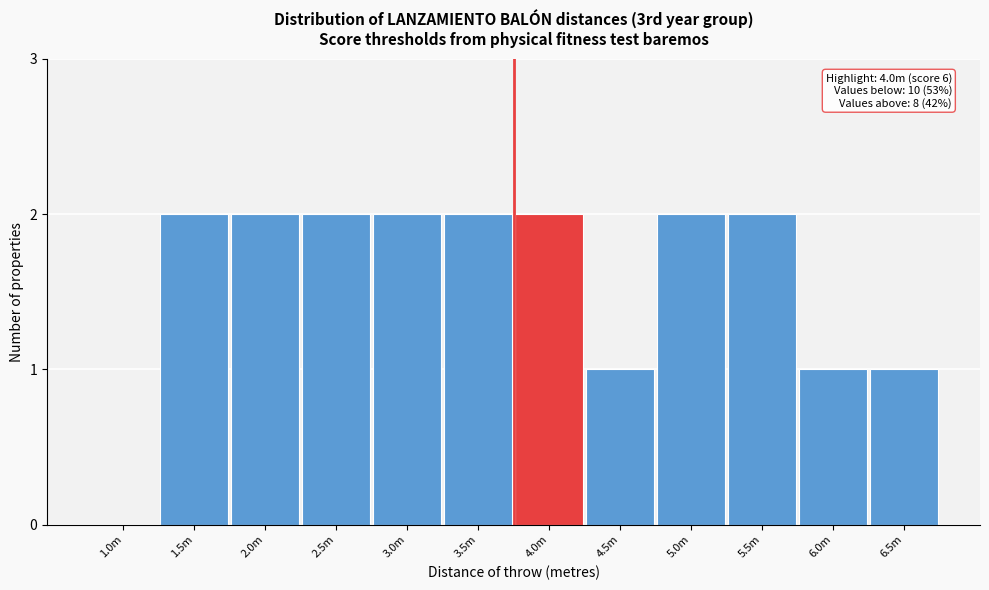

Reading right to left, list all the values displayed in this chart.

6.5m=1	6.0m=1	5.5m=2	5.0m=2	4.5m=1	4.0m=2	3.5m=2	3.0m=2	2.5m=2	2.0m=2	1.5m=2	1.0m=0